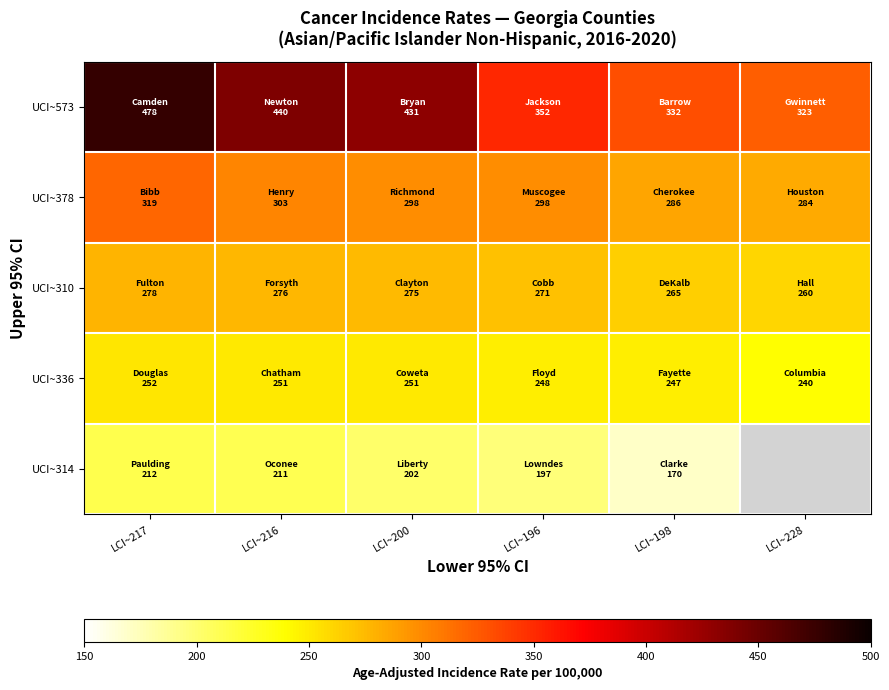

How many values in the UCI~314 series are below 202?

2